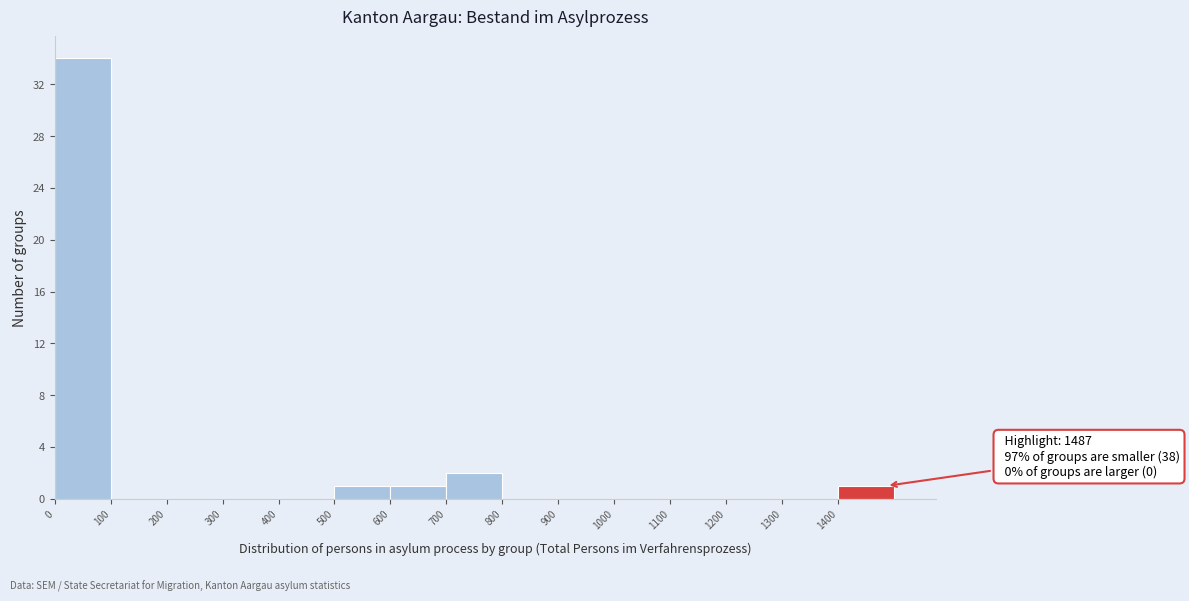

Which range on the x-axis has the tallest bar?

0 to 100